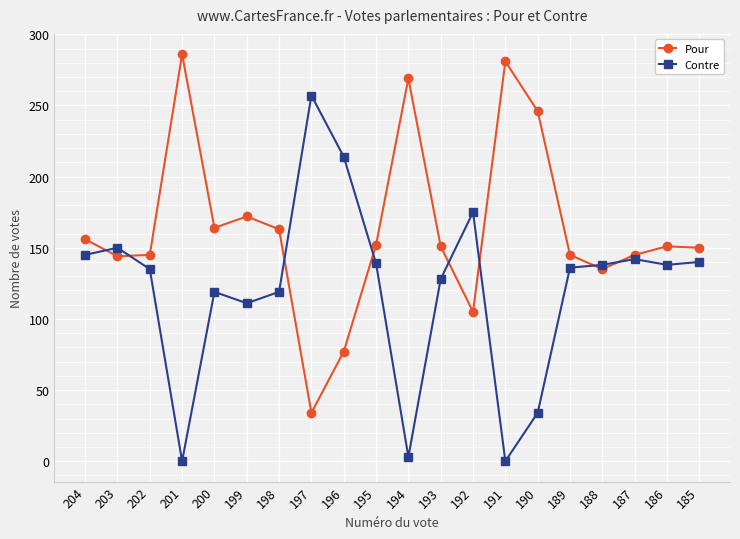

What is the spread (max minus min) of values at 193?

23